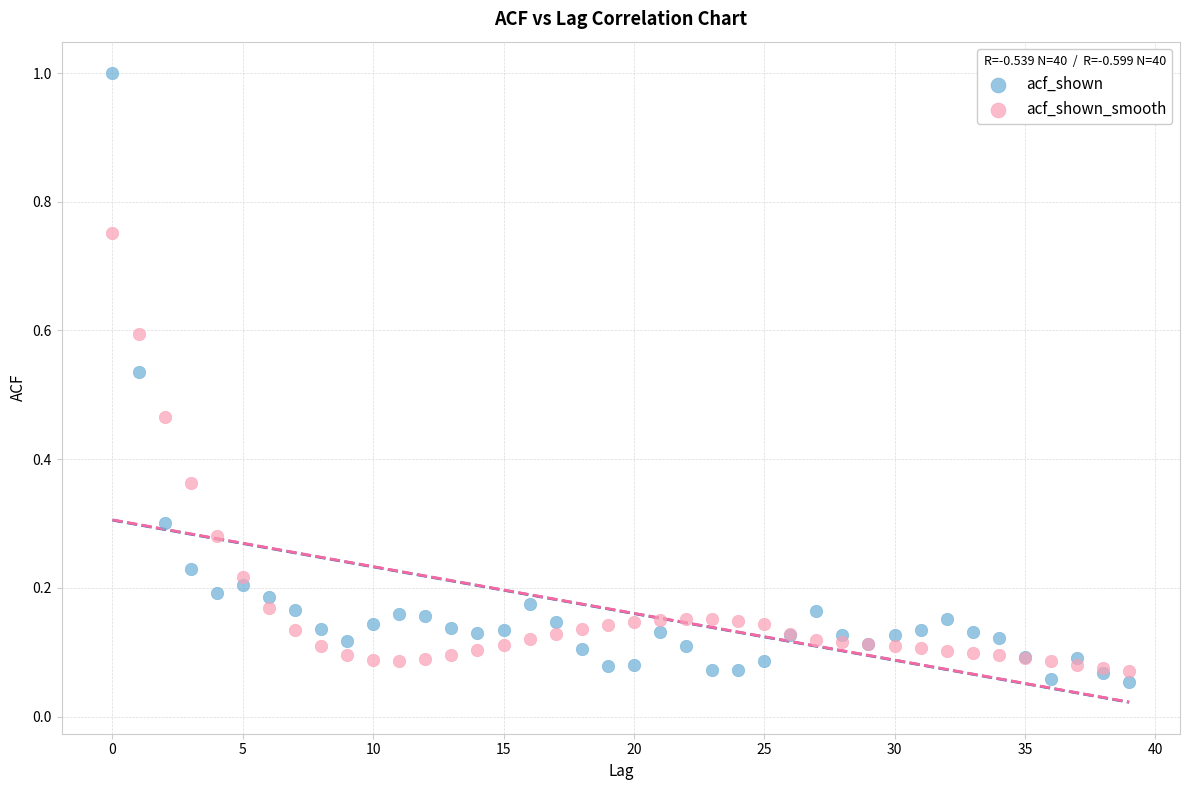

Which series reaches the maximum Y coordinate?

acf_shown